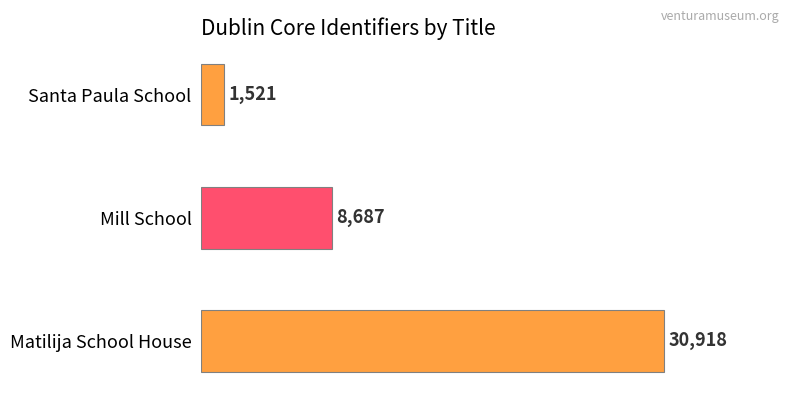

At which category does the chart reach its peak across all series?

Matilija School House